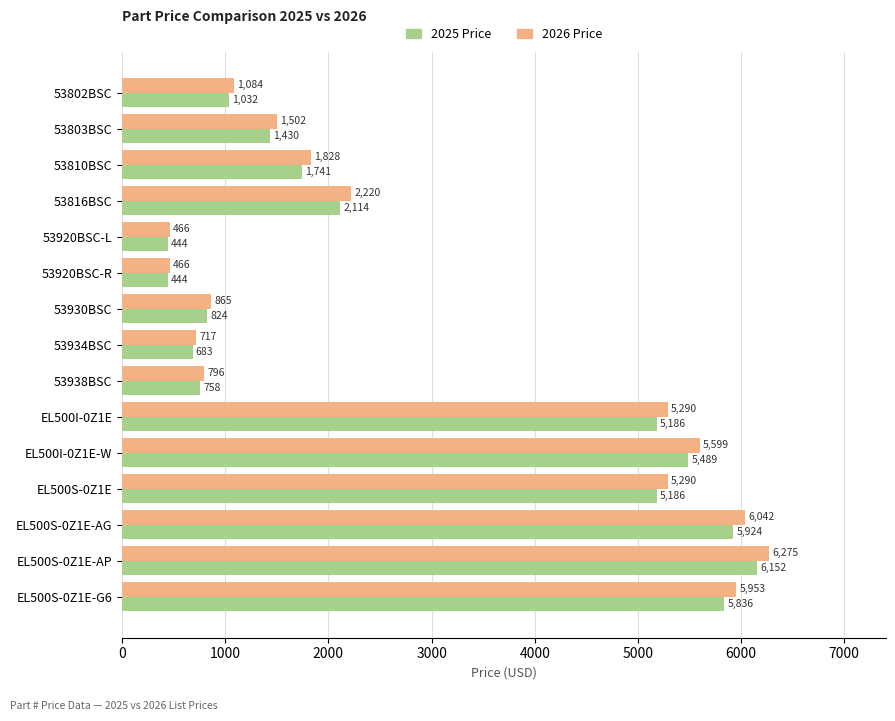

What is the difference between the second highest and minimum values in the 2026 Price series?

5576